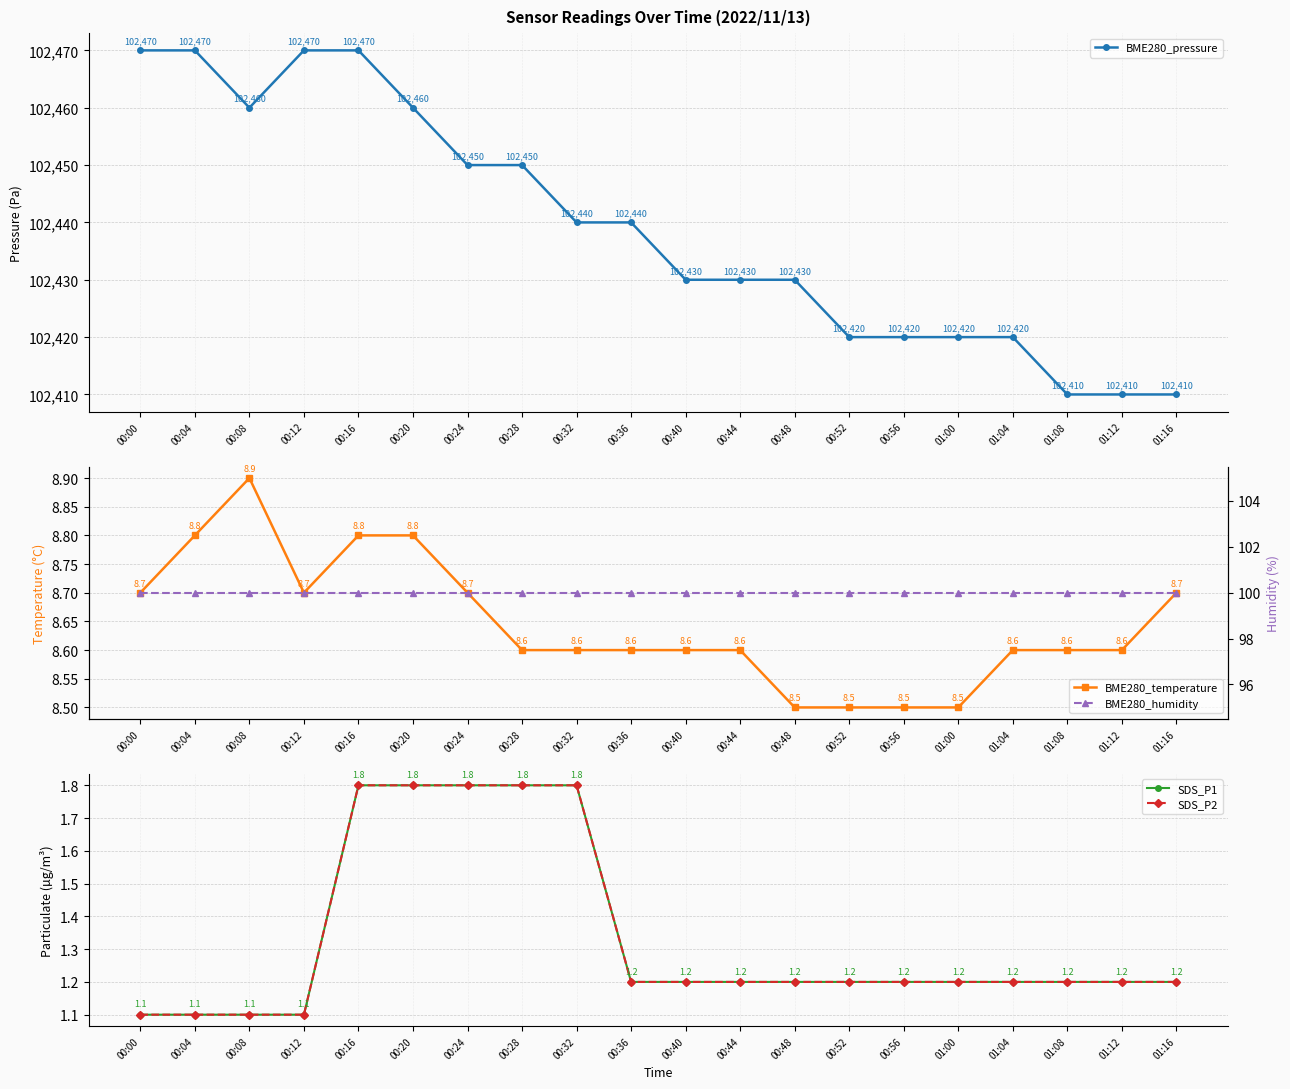

Which label corresponds to the largest value in the chart?

00:00